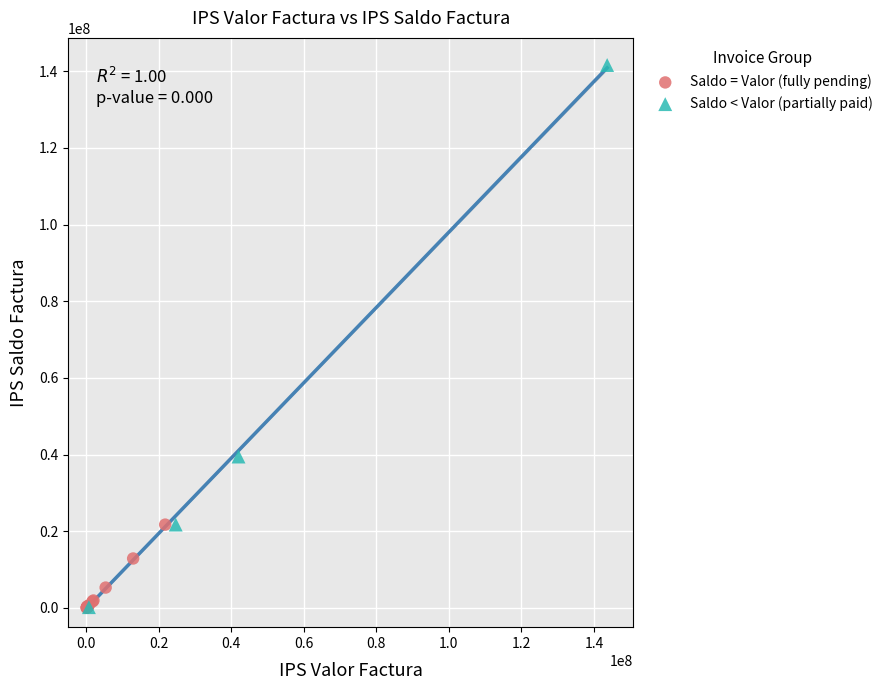

Which series reaches the maximum Y coordinate?

Saldo < Valor (partially paid)